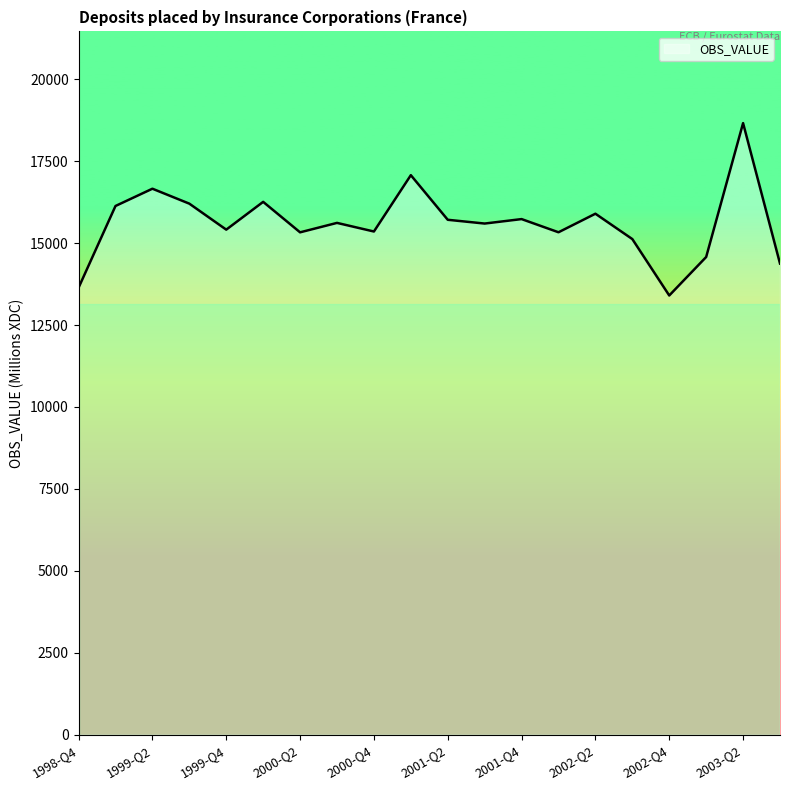

What is the difference between the maximum and minimum values?

5259